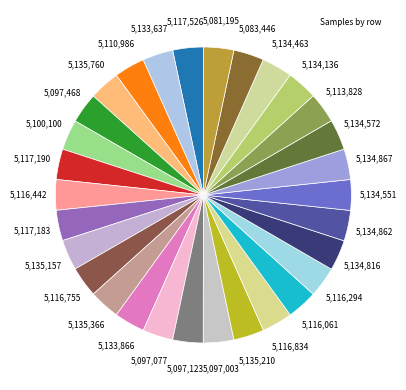

To the nearest percent, what is the average slice percentage?

3%